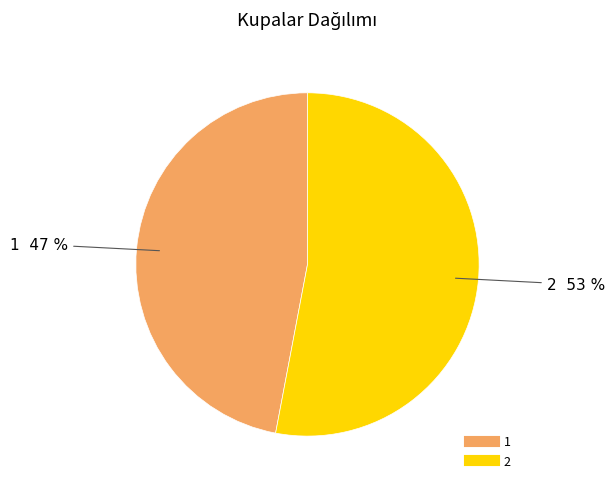

Is there a majority slice in this chart?

Yes